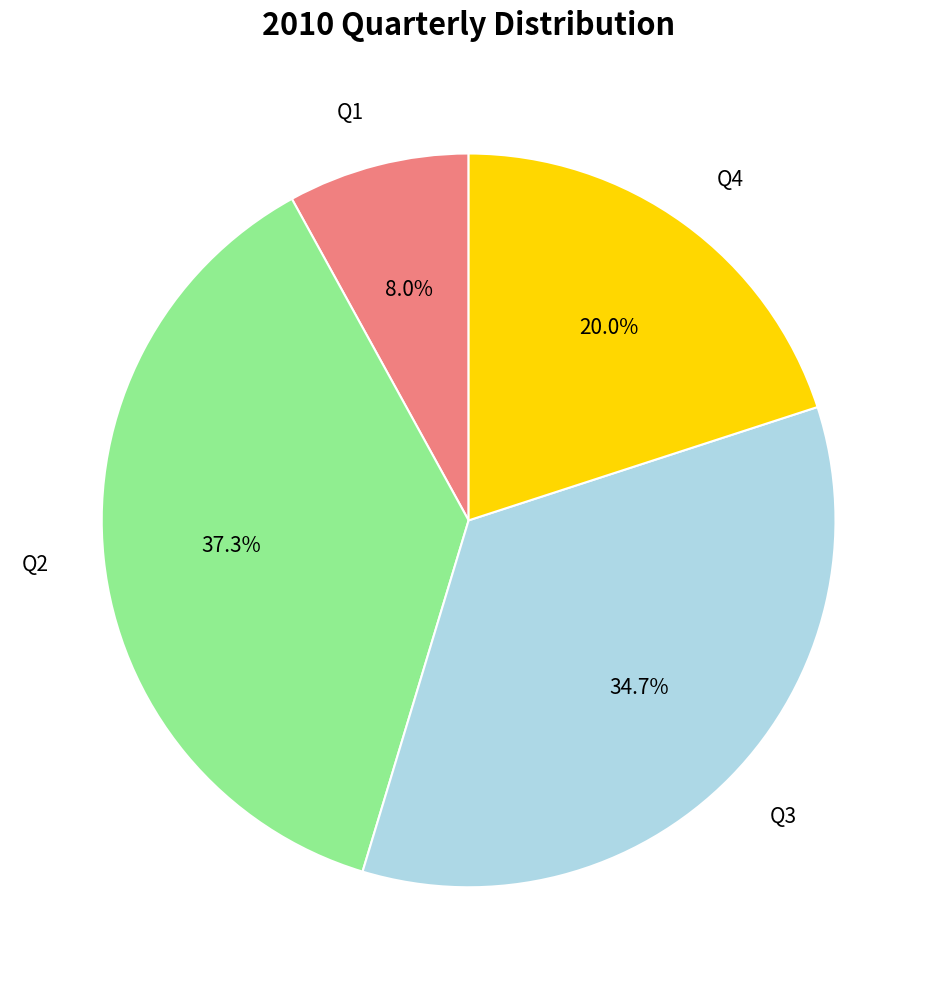

Is there any slice that represents more than half of the pie?

No